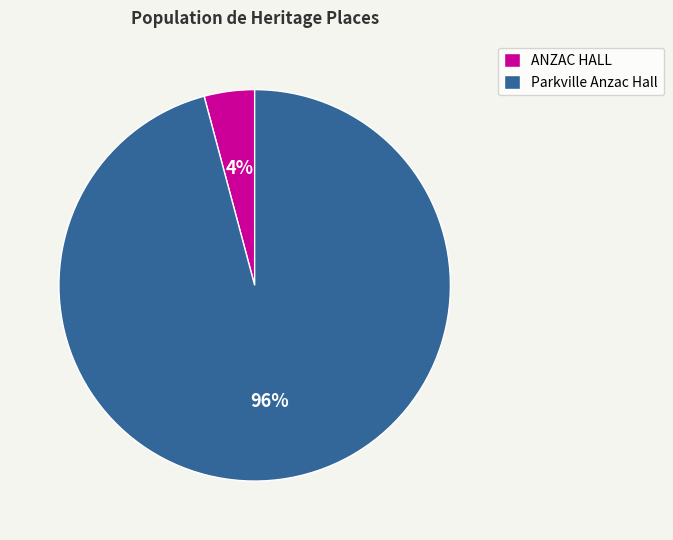

Count the number of slices in the pie.

2